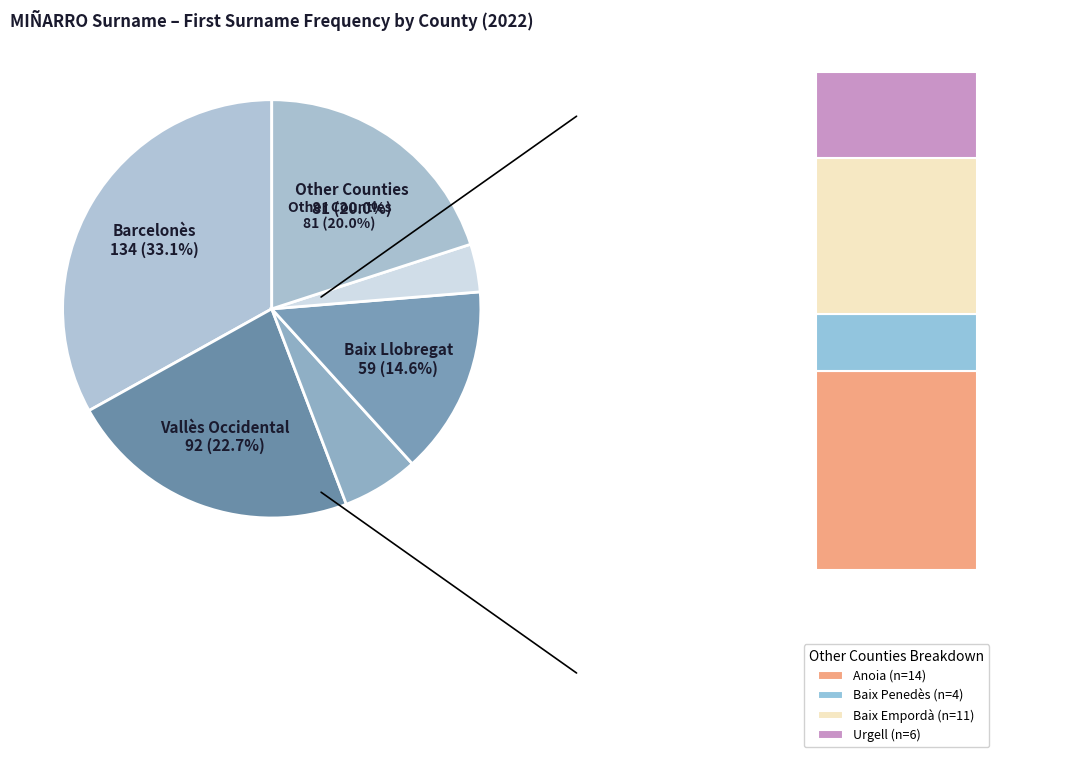

What is the change in value from Baix Llobregat to Maresme?

-44